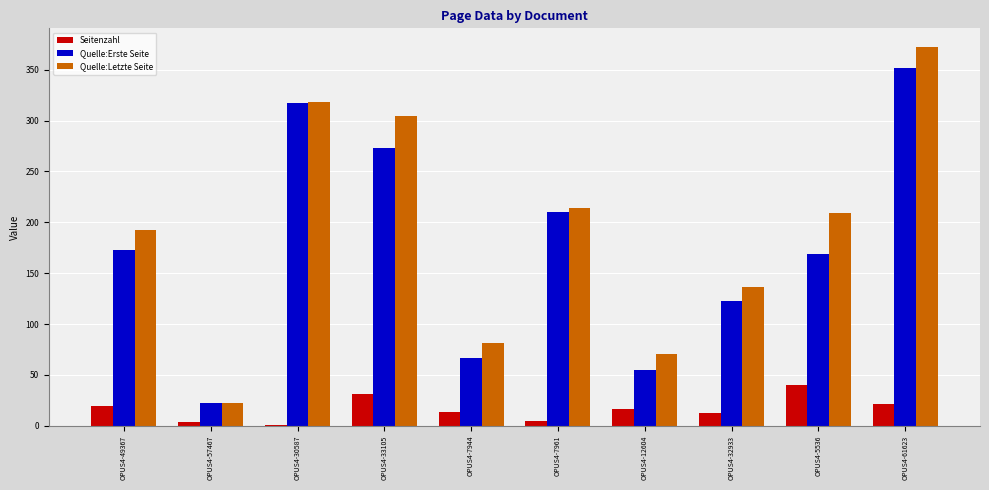

How many categories are shown in the chart?

10